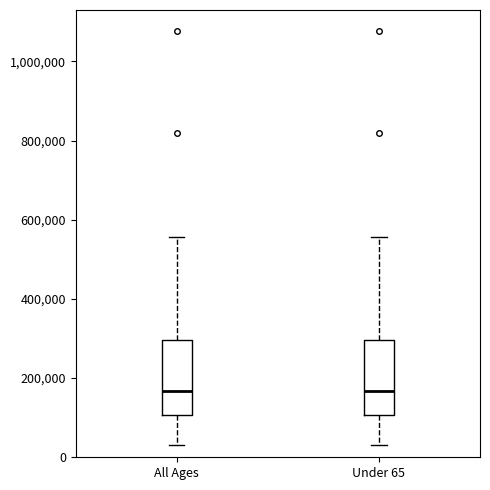

Reading left to right, read every box against the y-axis: the position of its median line, the range the box covers, and the ends of its whiskers. The values are not printed on the chart, so give them approximately, as read against the axis.

All Ages: median 160000, box 100000 to 300000, whiskers 40000 to 560000
Under 65: median 160000, box 100000 to 300000, whiskers 40000 to 560000